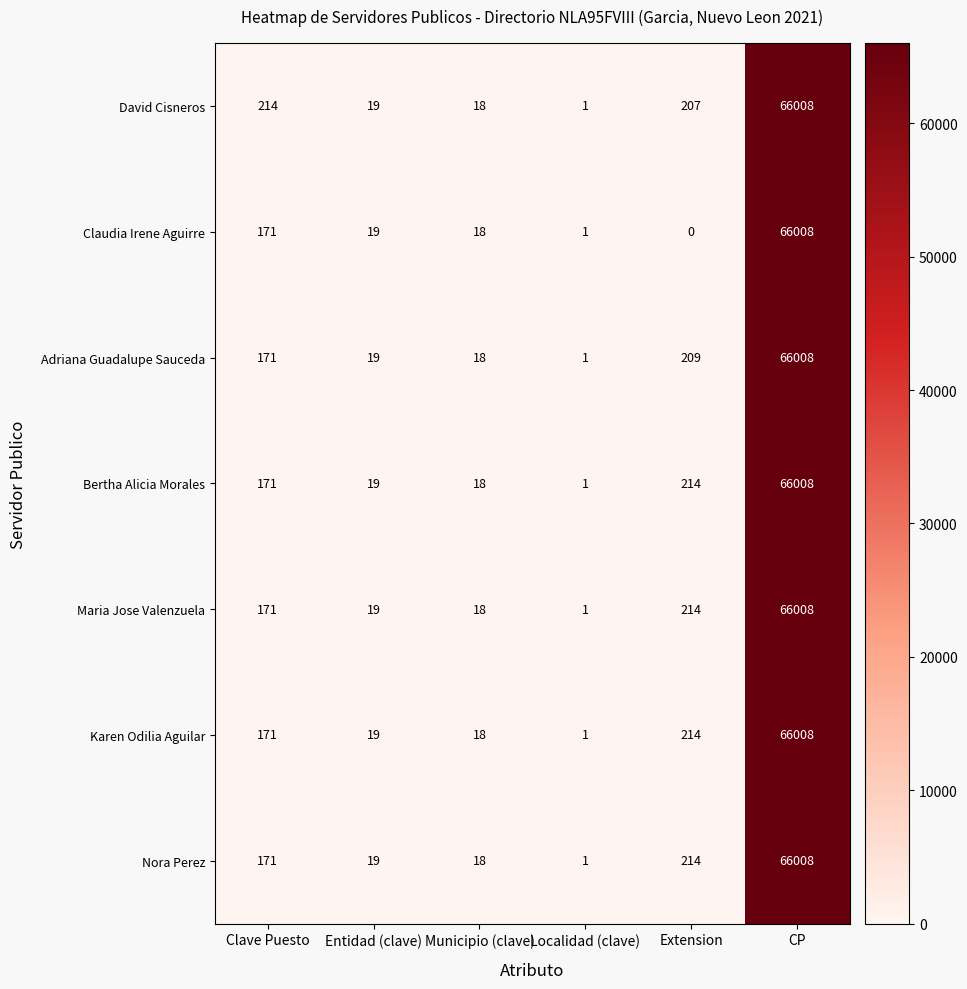

Where is Bertha Alicia Morales nearest to the value 33004?

Extension